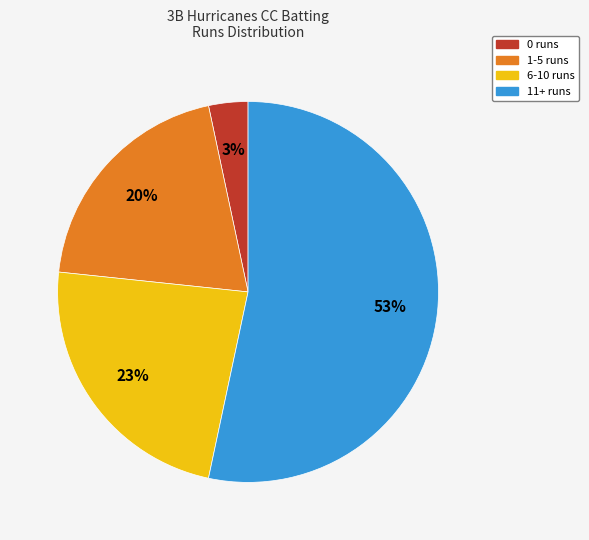

How many segments does this pie chart have?

4